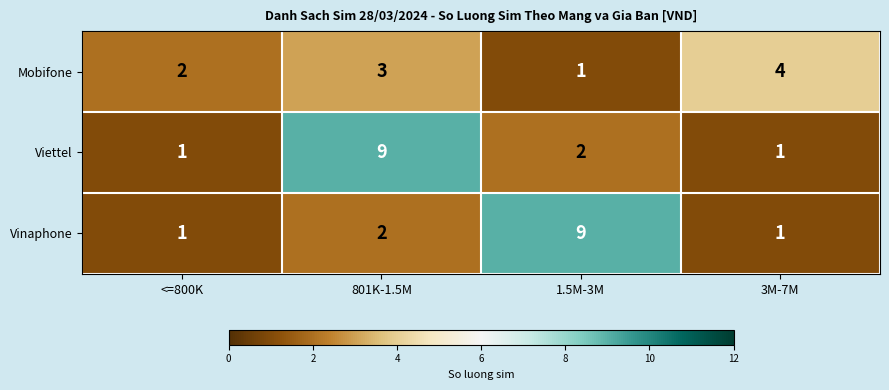

What is the sum of the Vinaphone values at 801K-1.5M and <=800K?

3